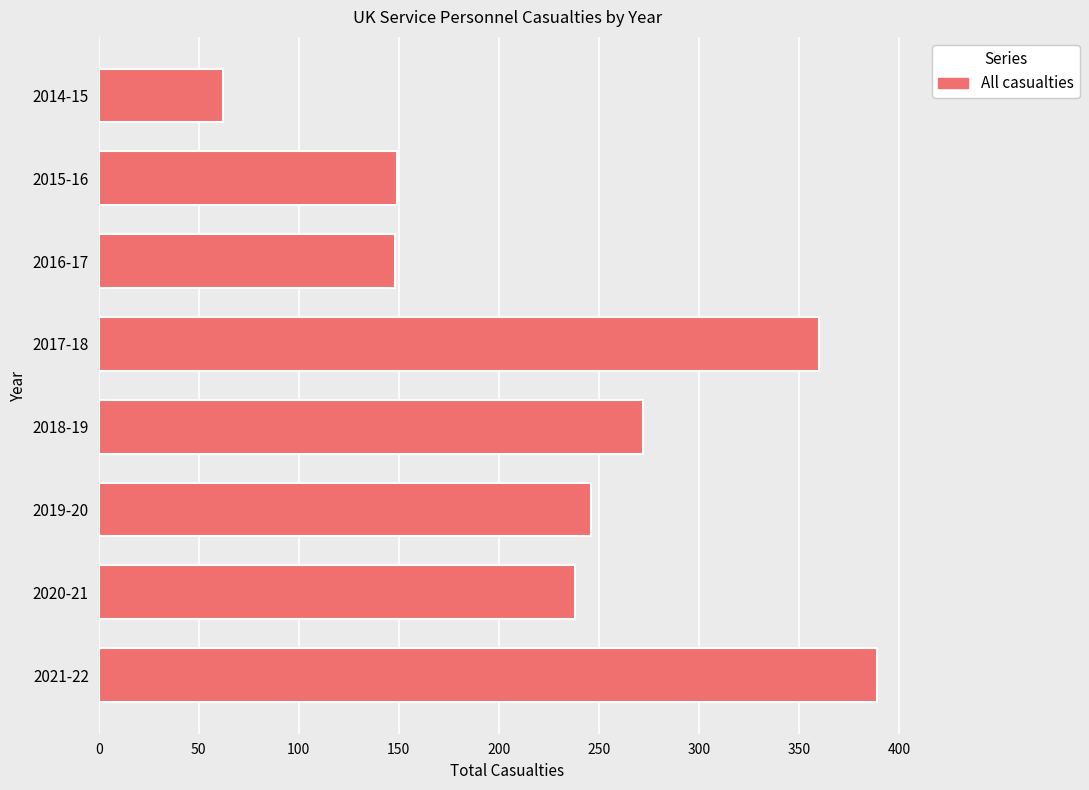

What is the difference between the values at 2014-15 and 2020-21?

176